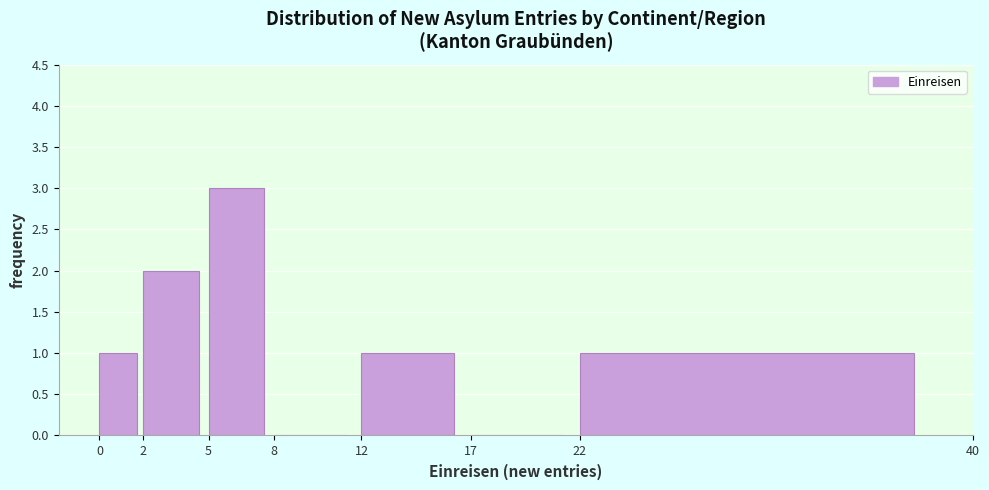

Which range on the x-axis has the tallest bar?

5 to 8